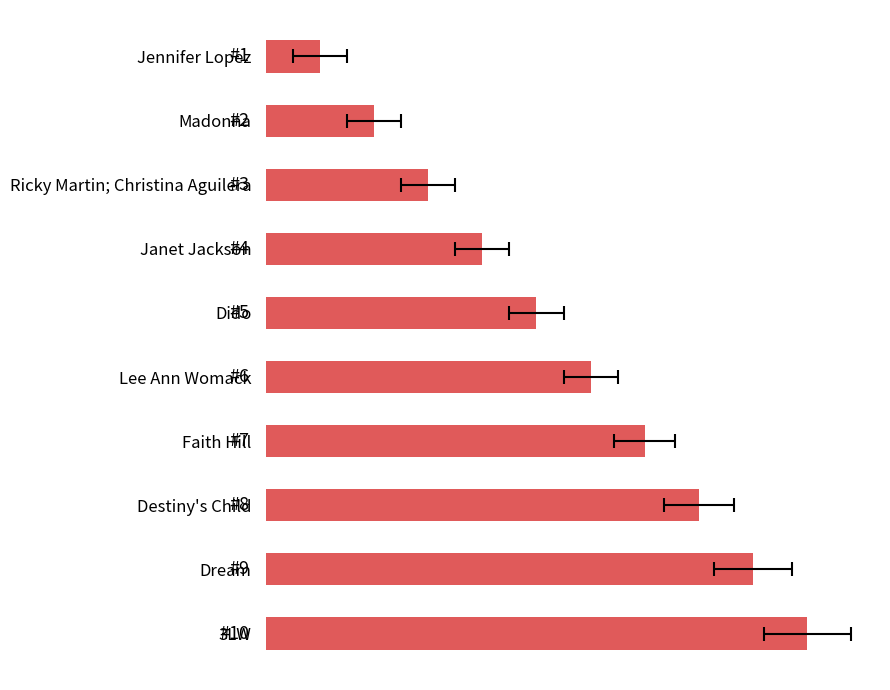

What is the change in value from Lee Ann Womack to Destiny's Child?

+2